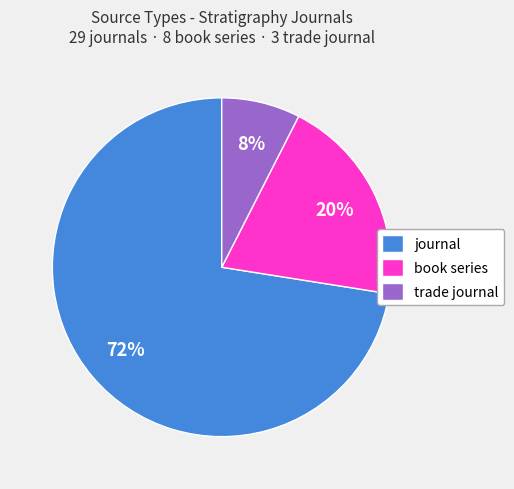

To the nearest percent, what is the combined percentage of book series and journal?

92%